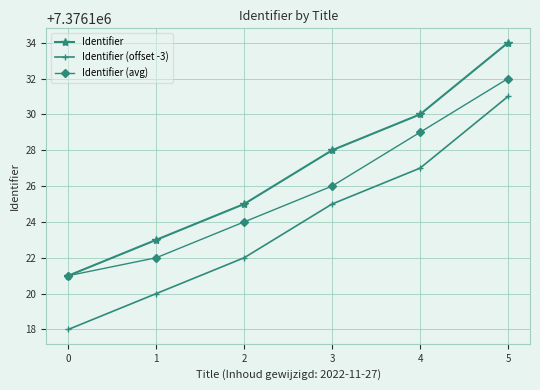

Reading right to left, extract all data points from this chart.

Identifier: 5=7376134	4=7376130	3=7376128	2=7376125	1=7376123	0=7376121
Identifier (offset -3): 5=7376131	4=7376127	3=7376125	2=7376122	1=7376120	0=7376118
Identifier (avg): 5=7376132	4=7376129	3=7376126	2=7376124	1=7376122	0=7376121